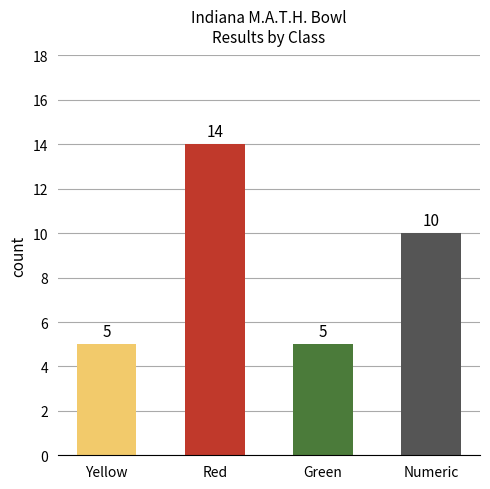

What is the sum of the values at Numeric and Green?

15